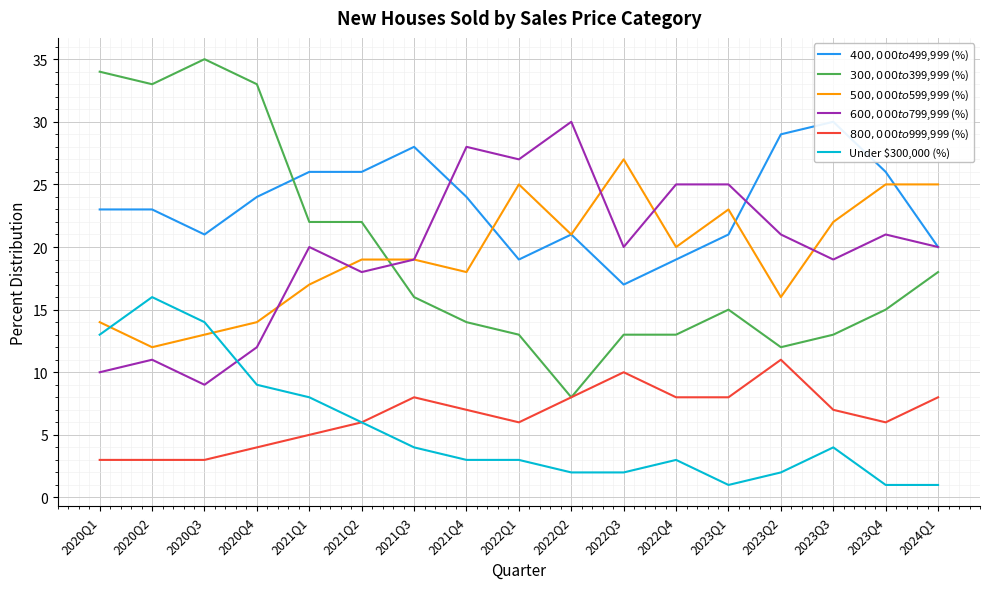

At which label does Under $300,000 (%) reach its peak?

2020Q2